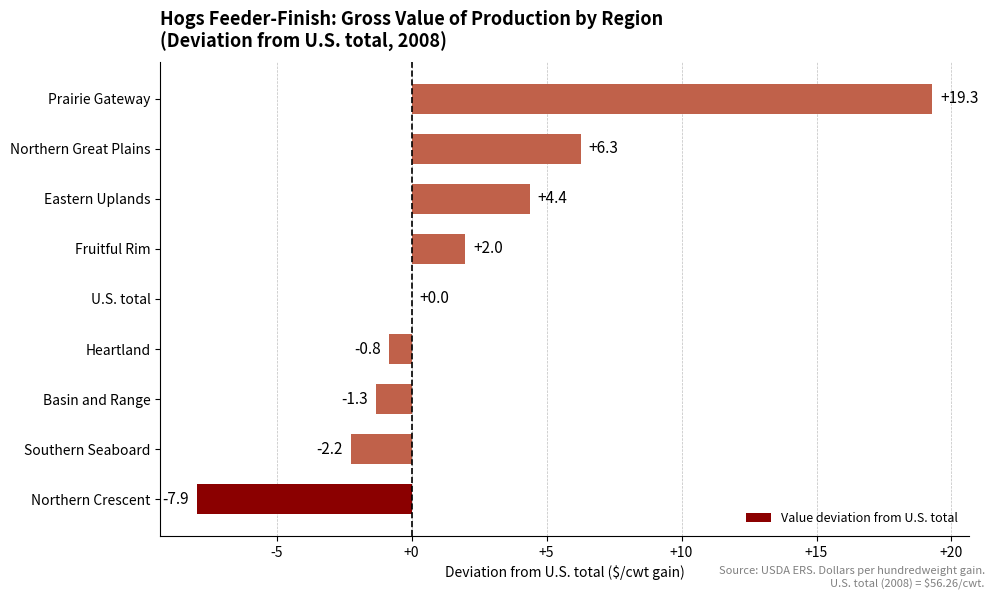

At which label is the value closest to 5?

Eastern Uplands